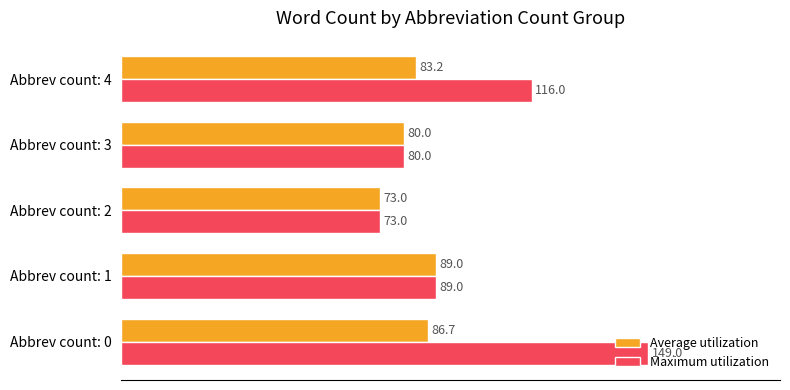

The Average utilization series shows 127.2 at Abbrev count: 2. True or false?

False